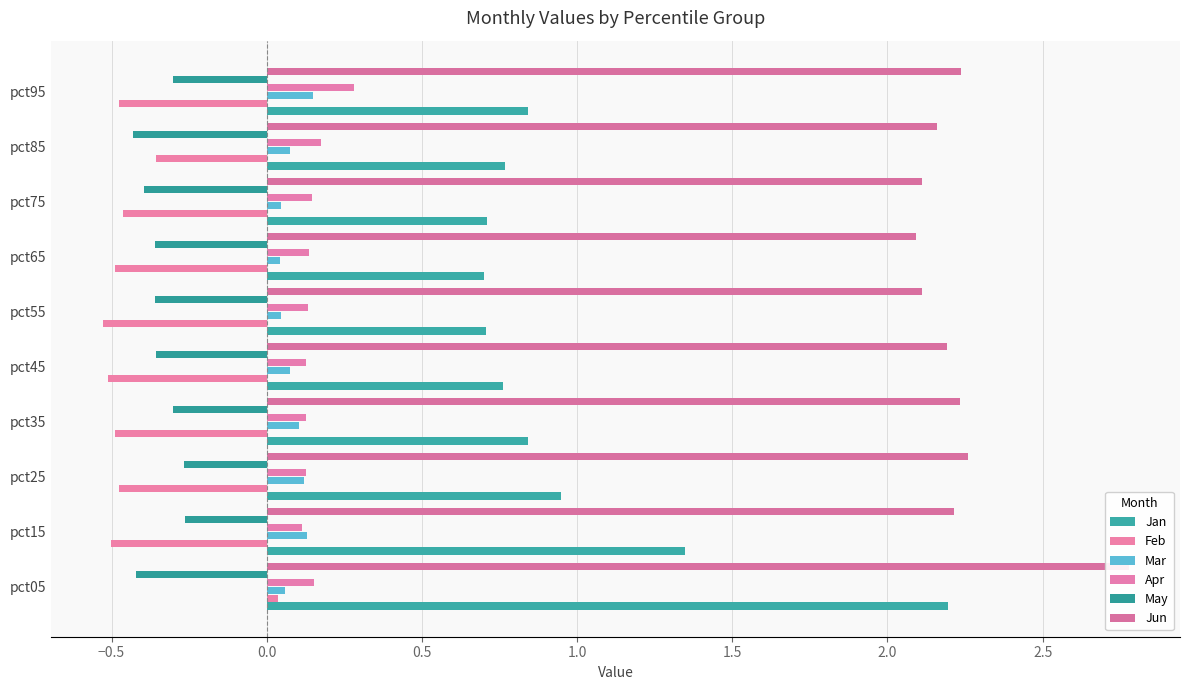

How many data points does each series have?

10